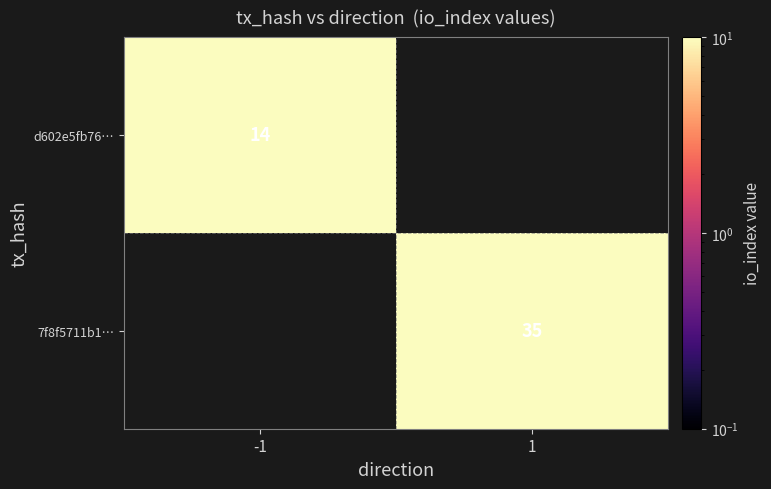

Is it true that 7f8f5711b1… equals 24 at 1?

False